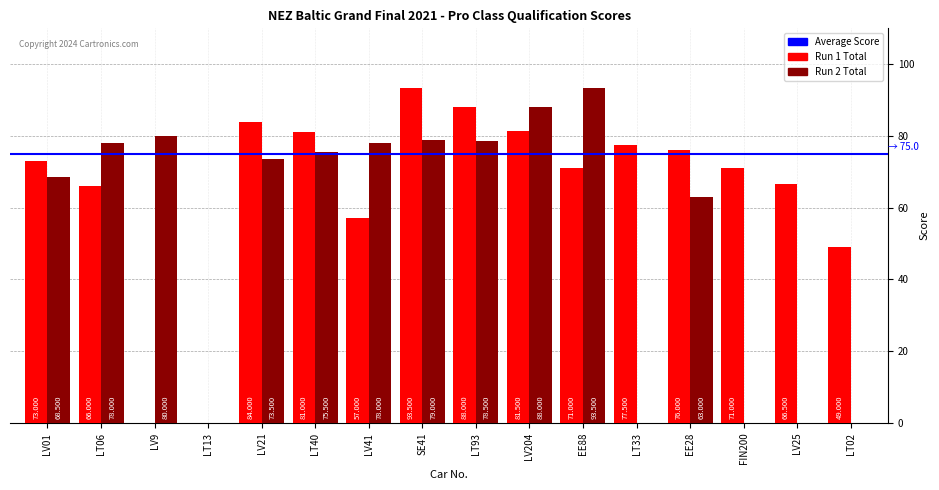

Which category has the lowest value across all series?

LV9